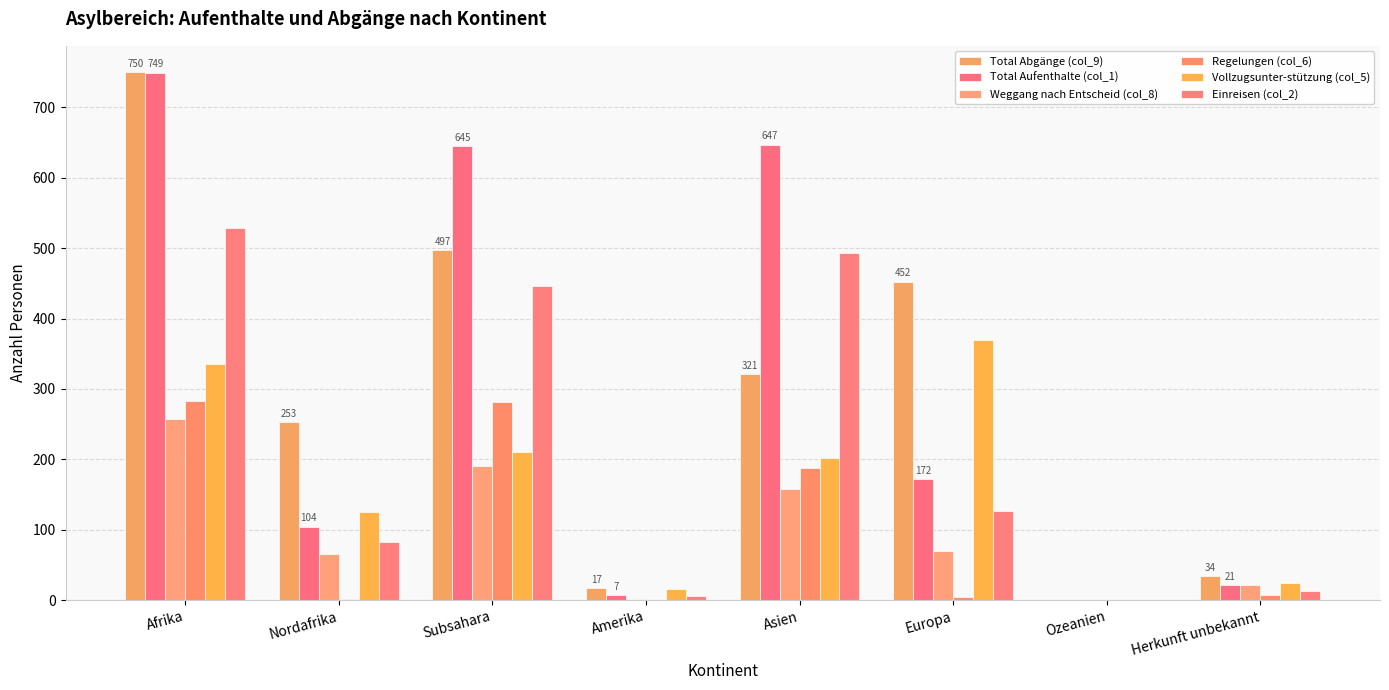

Does the chart contain stacked bars?

No